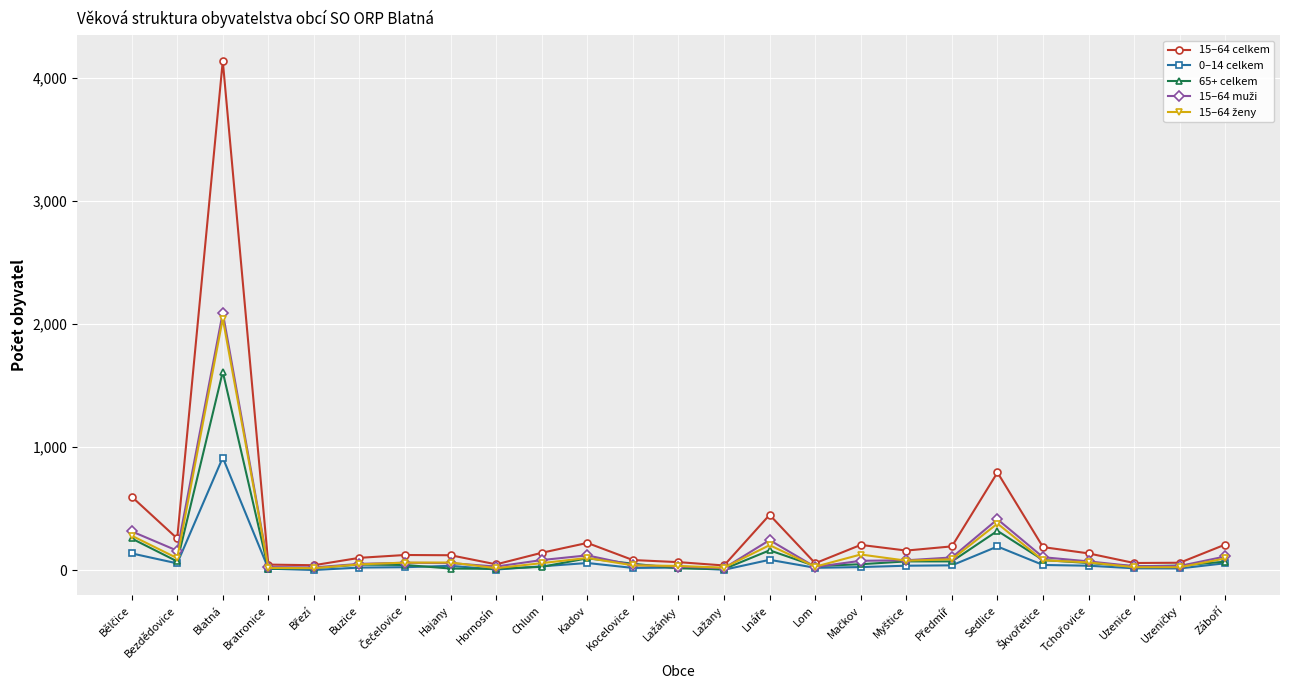

Is the value of 15–64 celkem at Hornosín greater than the value of 0–14 celkem at Sedlice?

No